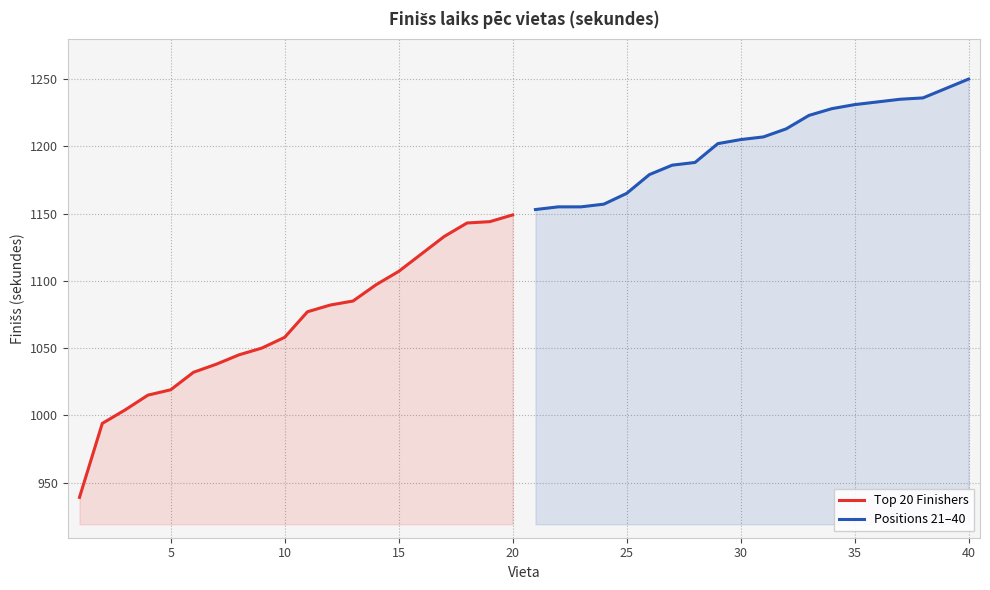

The value of Top 20 Finishers at 10 is 1058. True or false?

True